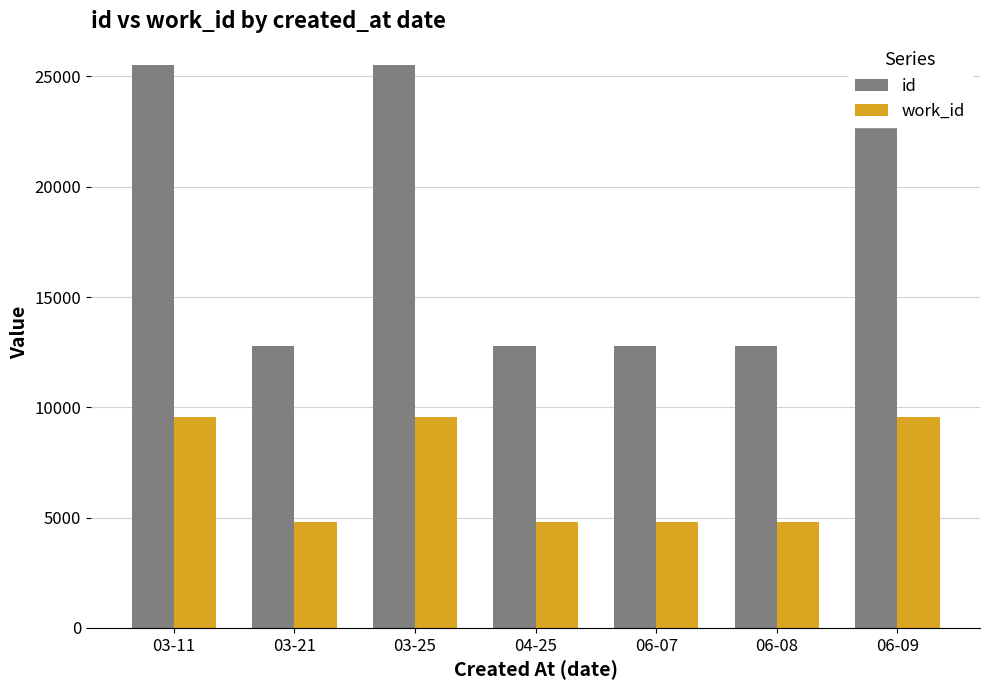

How many values in the id series exceed 12769?

3